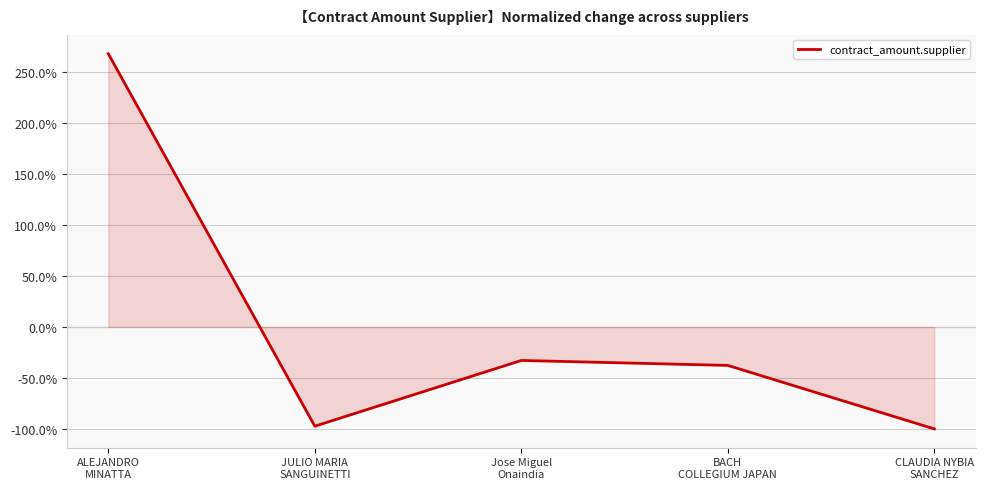

What value does the data have at Jose Miguel
Onaindia?

-32.8